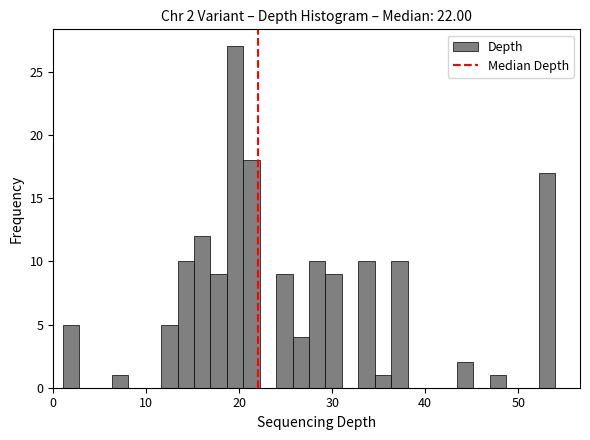

Read against the x-axis, roughly where is the centre of the tallest bar?

20